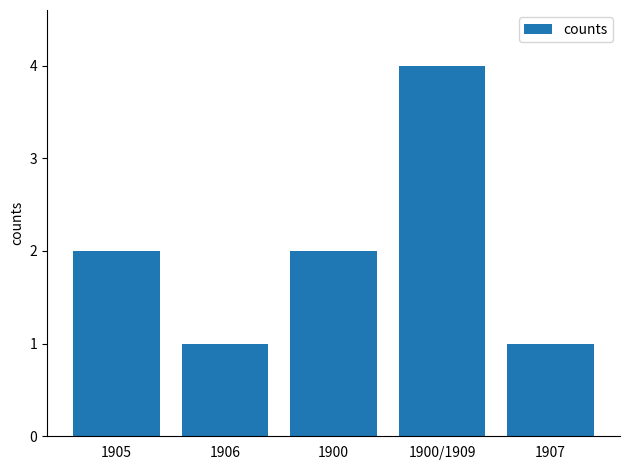

What is the label of the 2nd bar from the right?

1900/1909